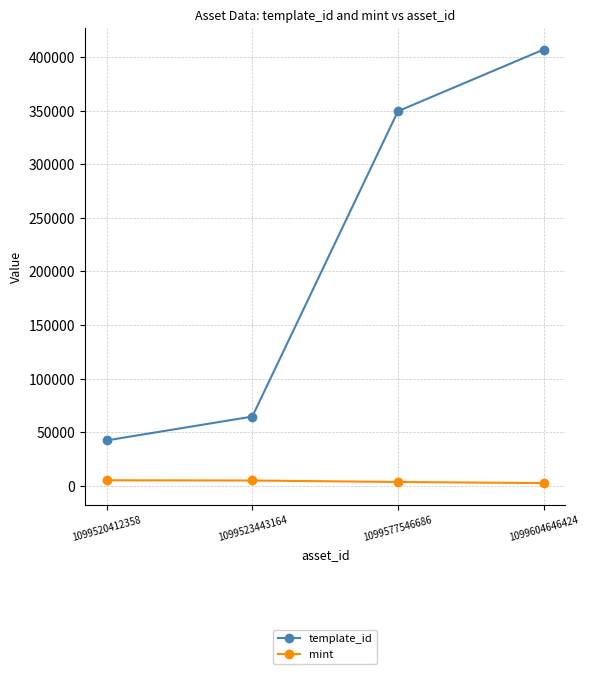

True or false: mint and template_id cross at least once.

False